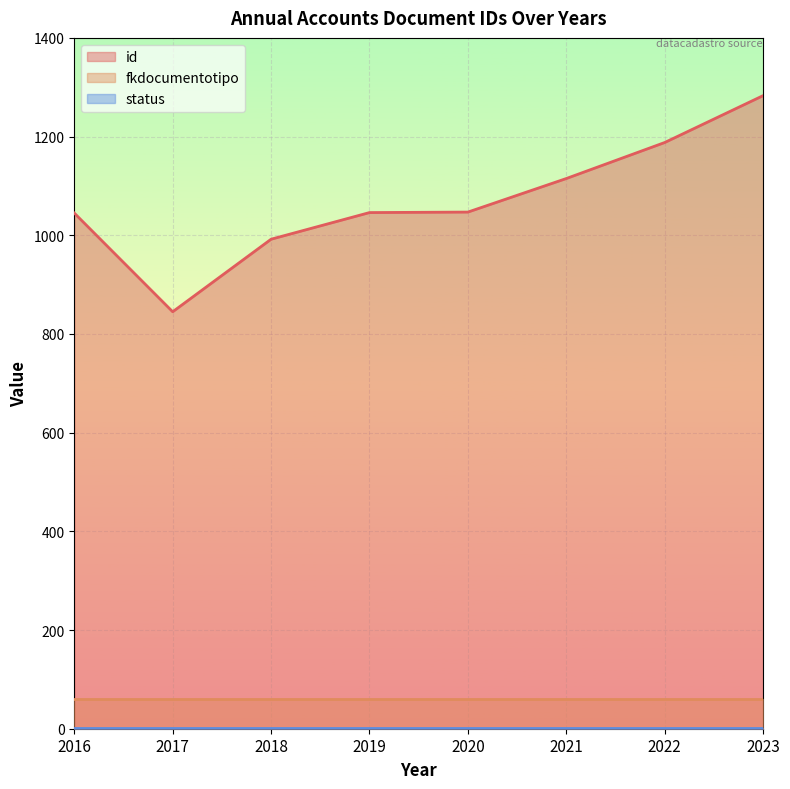

Between 2018 and 2016, which series saw the biggest shift?

id